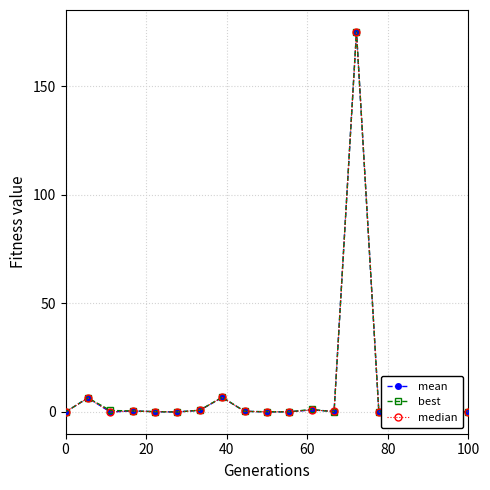

What is the highest value of the median series?

175.0